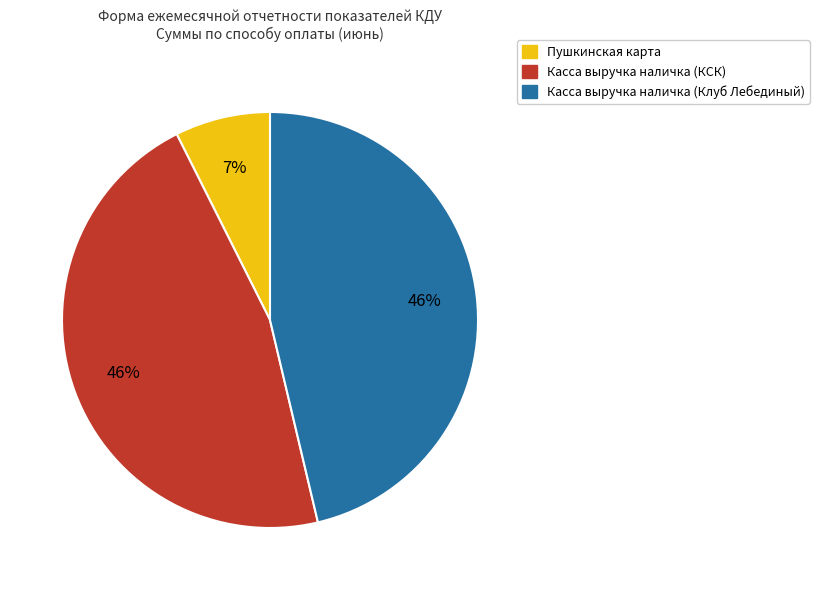

Does any single category account for the majority?

No